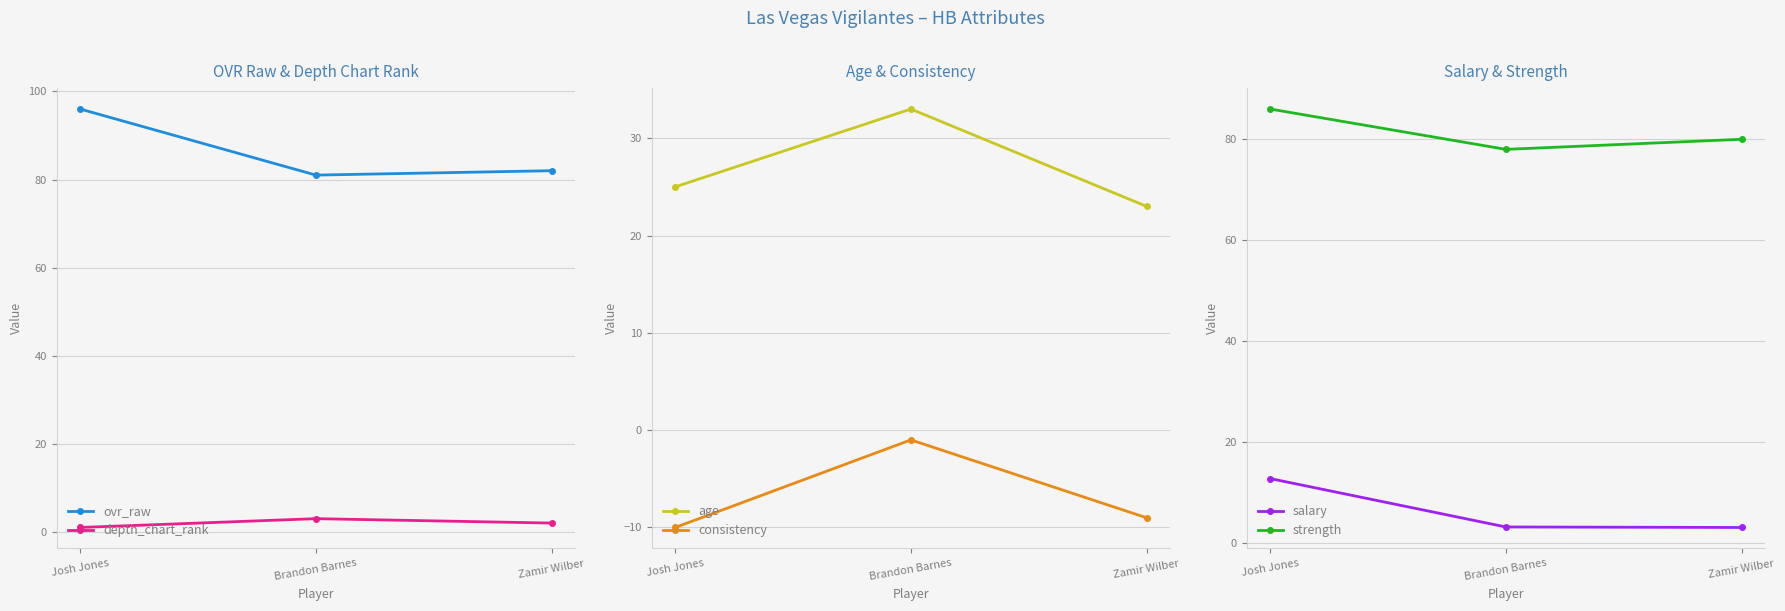

Read the strength value at Josh Jones.

86.0